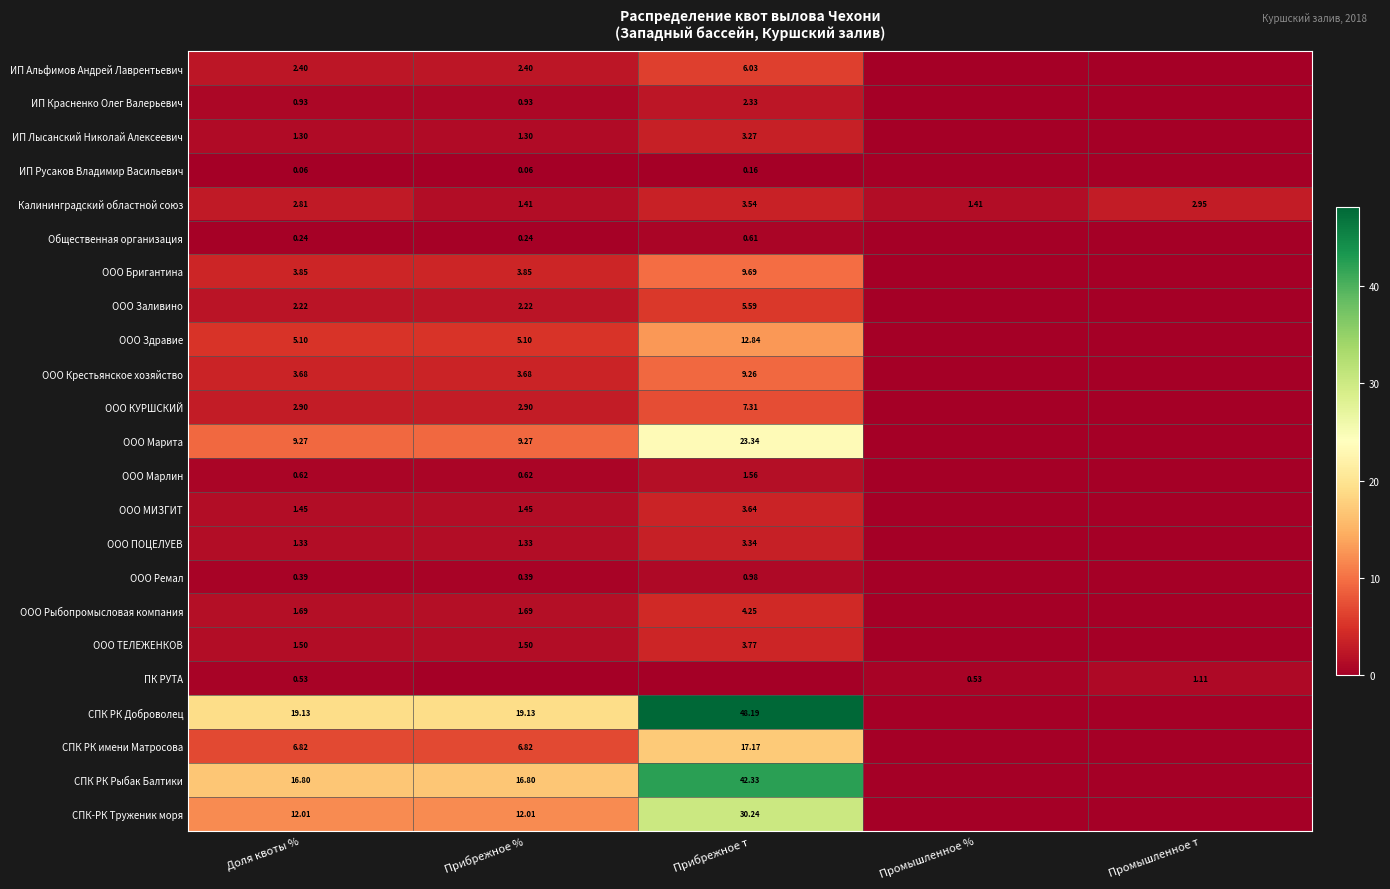

Count the number of categories in the chart.

5